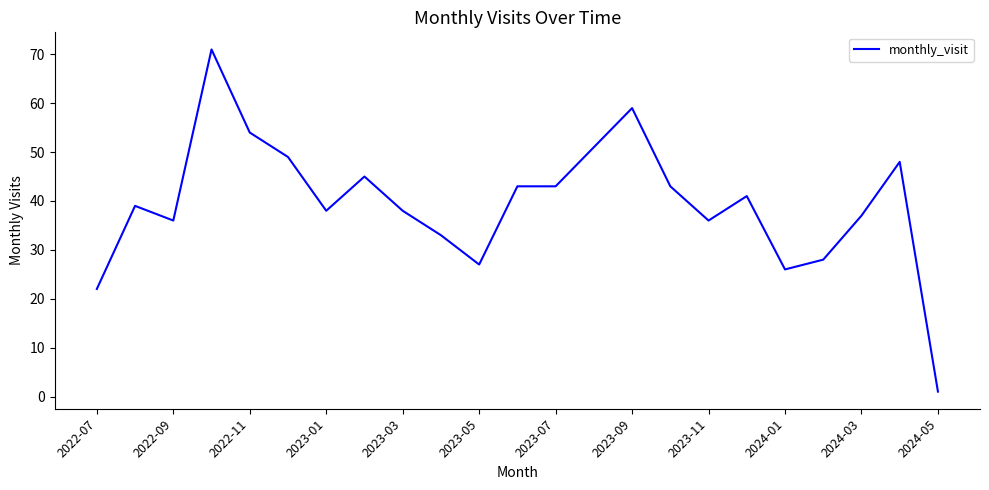

How many lines are shown in the chart?

1